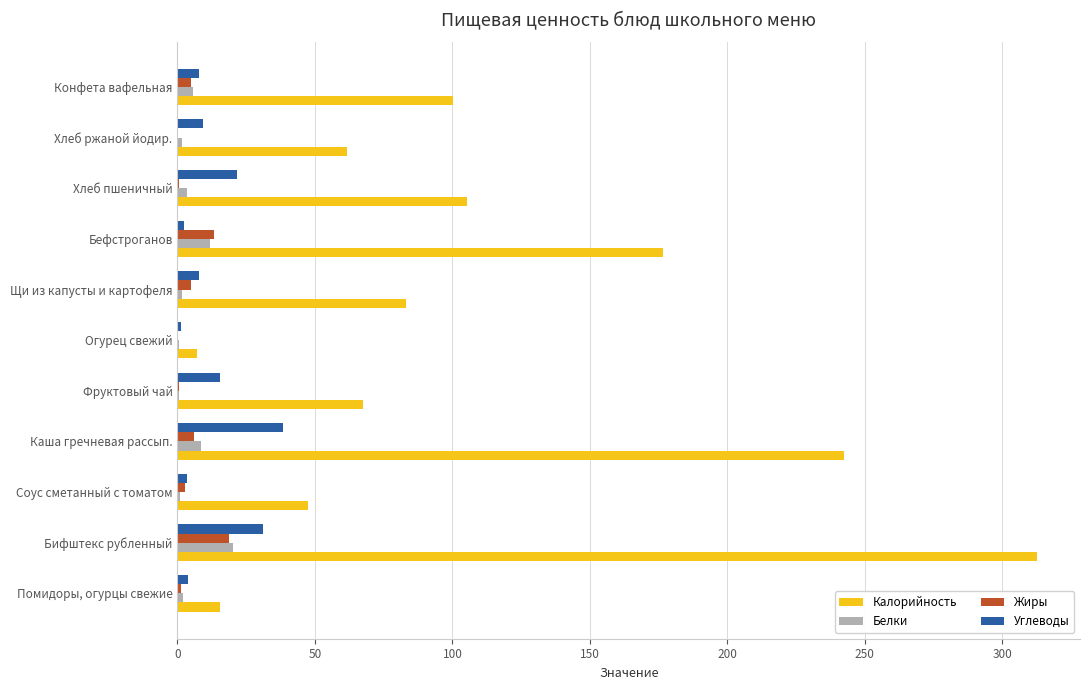

True or false: Жиры has a value of 18.8 at Бифштекс рубленный.

True